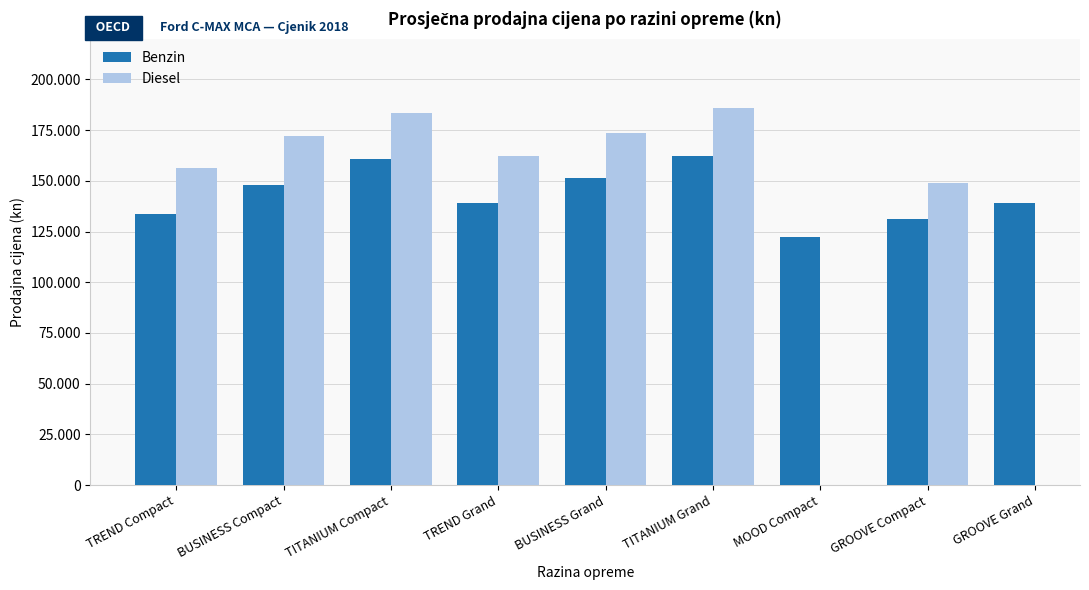

Are the bars horizontal?

No